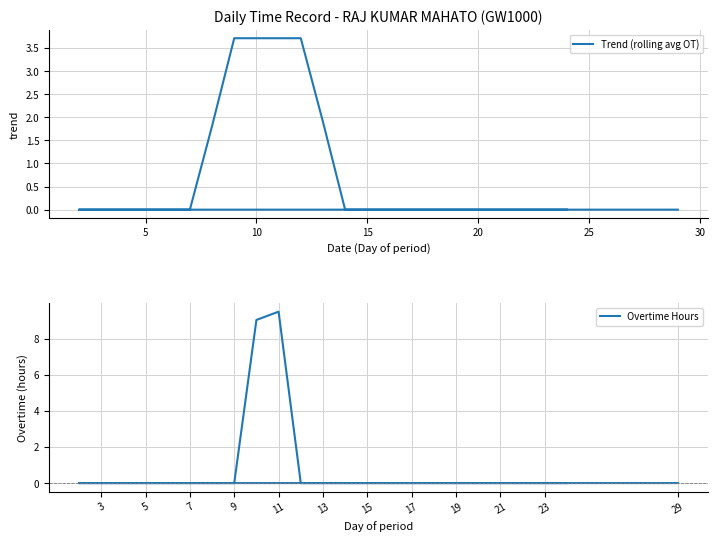

Is it true that Trend (rolling avg OT) equals -1.4 at 23?

False